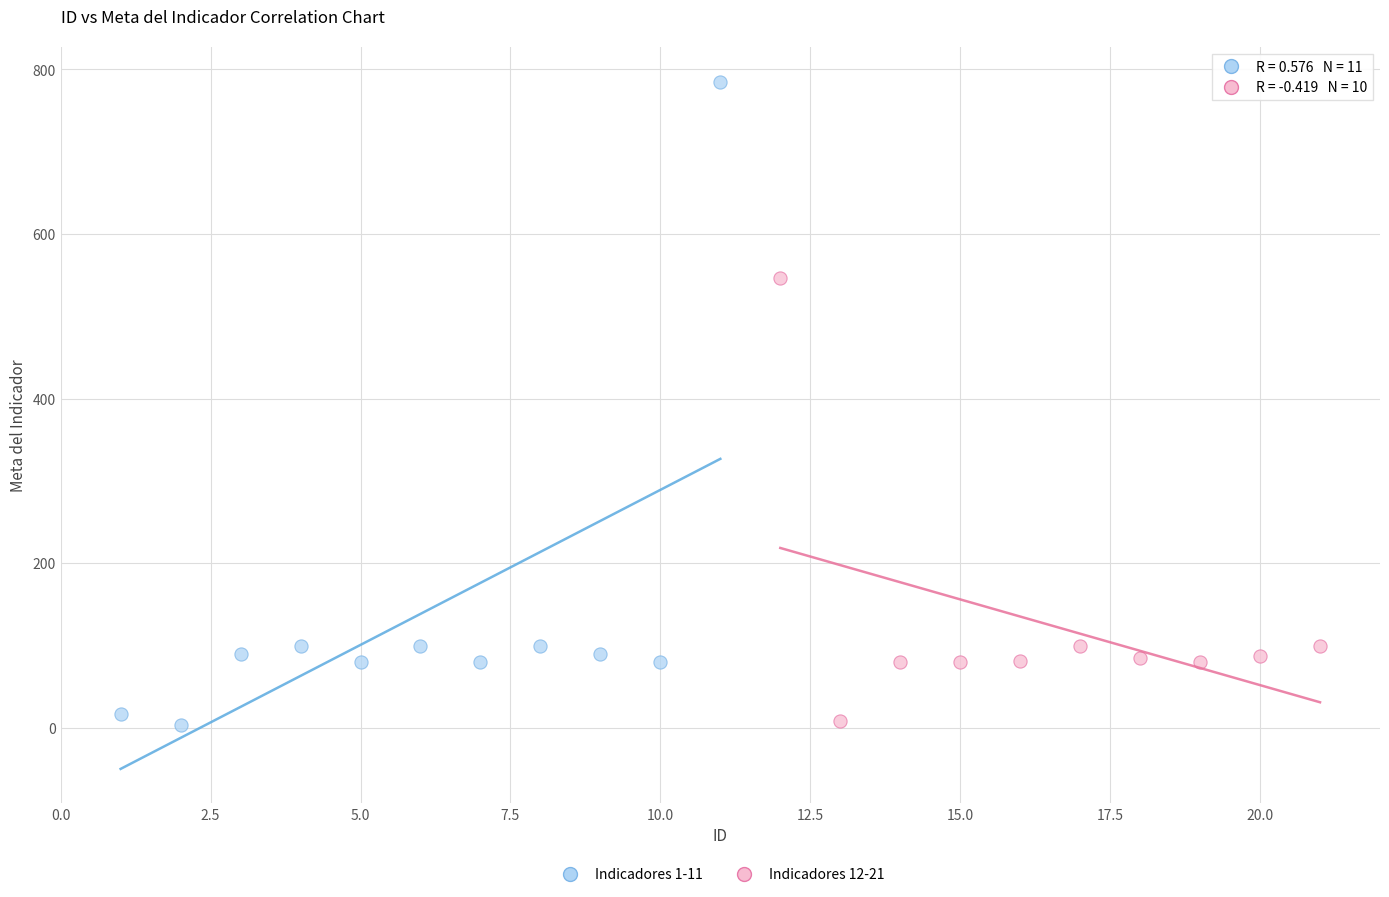

Which series has the widest spread of Y values?

Indicadores 1-11